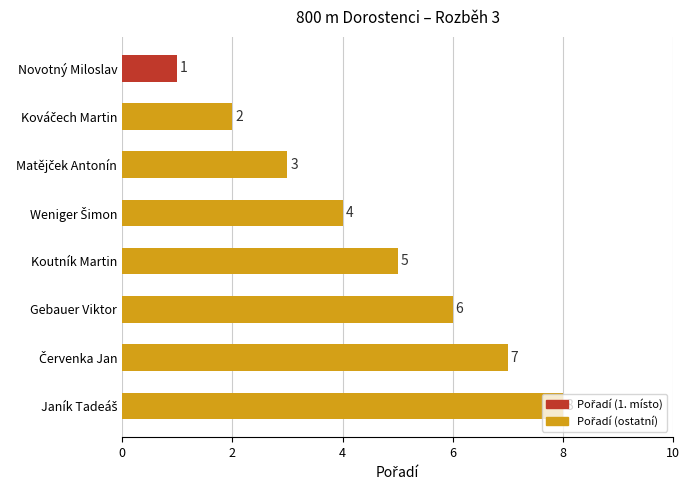

What is the change in value from Novotný Miloslav to Koutník Martin?

+4